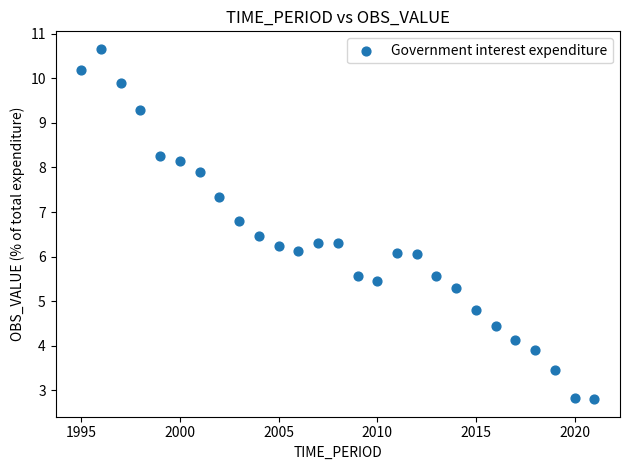

What is the range of X values (max minus min)?

26.0